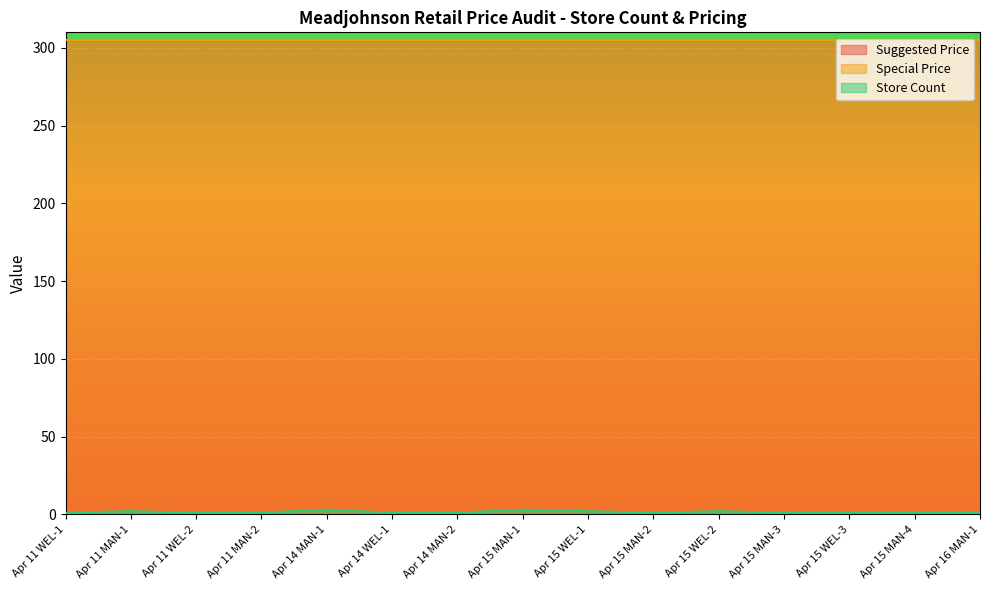

Is it true that Special Price equals 305 at Apr 11 MAN-2?

True